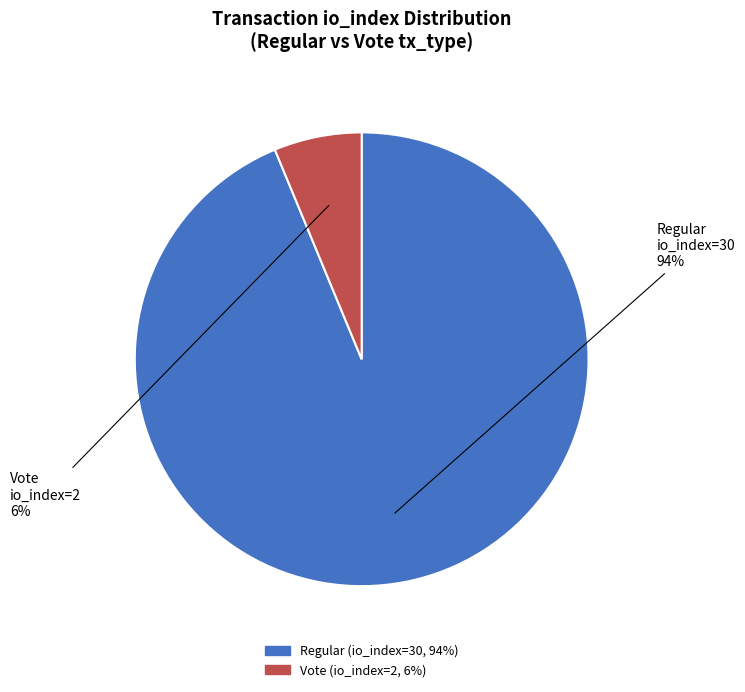

Does any single category account for the majority?

Yes